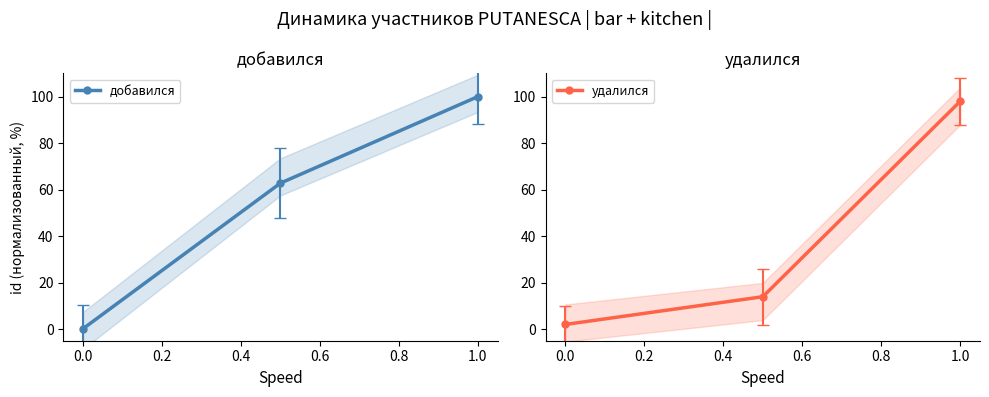

What is the maximum value for удалился?

98.0